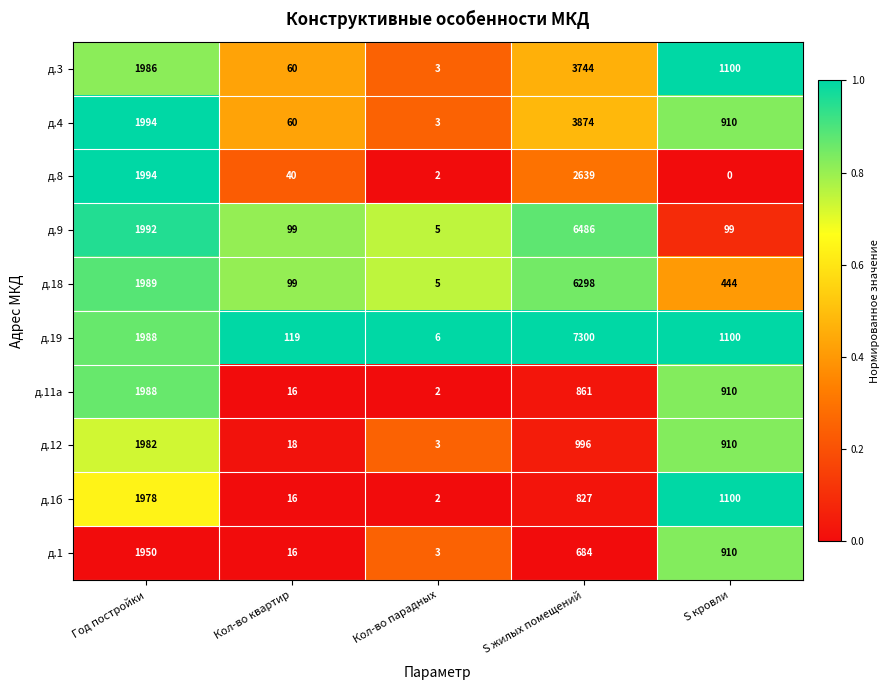

Which category has the highest value across all series?

S жилых помещений